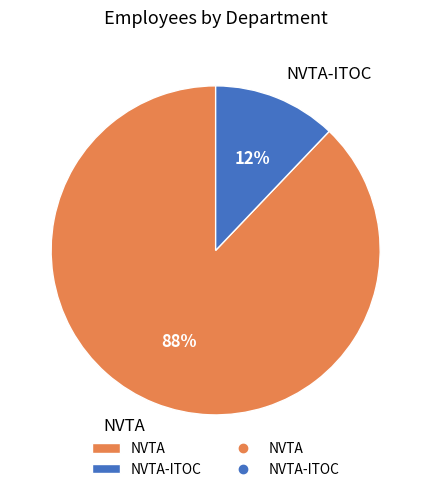

The NVTA-ITOC slice represents 12% of the pie. True or false?

True